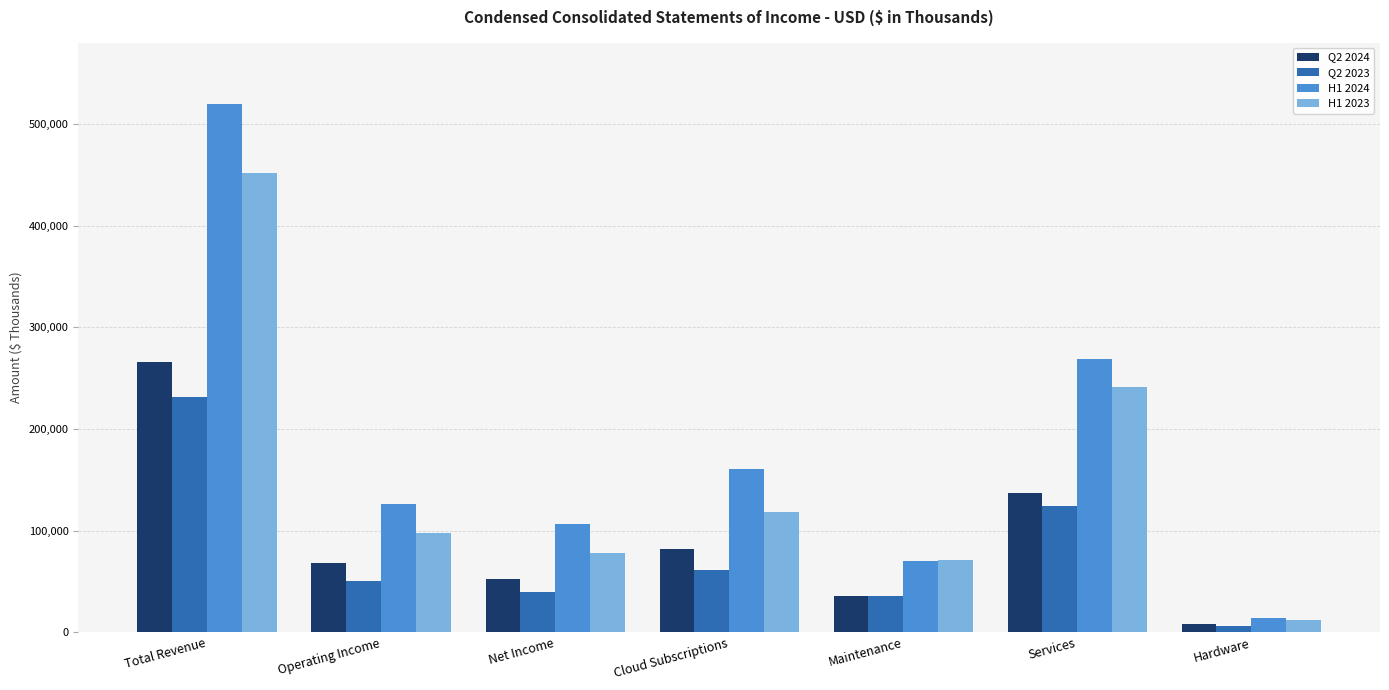

What is the difference between the Q2 2024 values at Cloud Subscriptions and Total Revenue?

182957